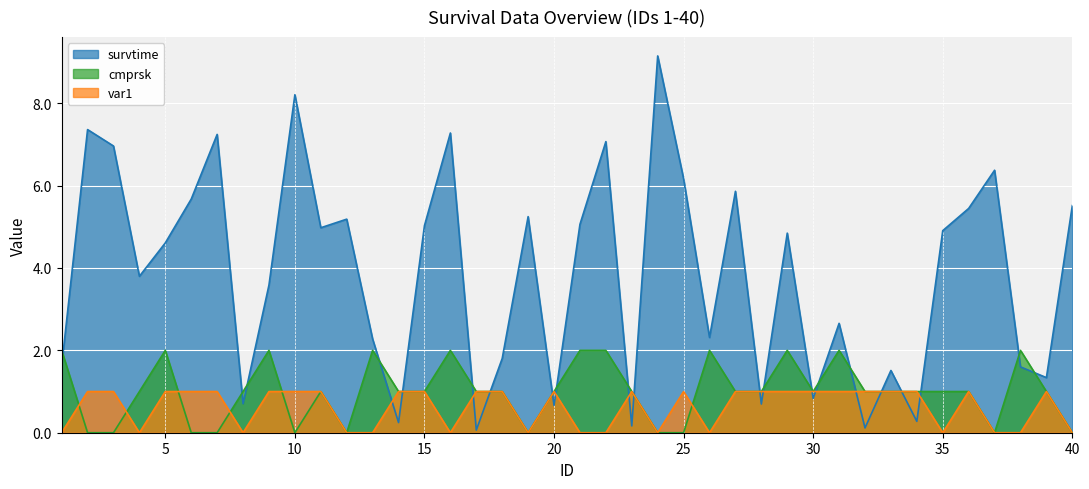

What is the maximum value for var1?

1.0